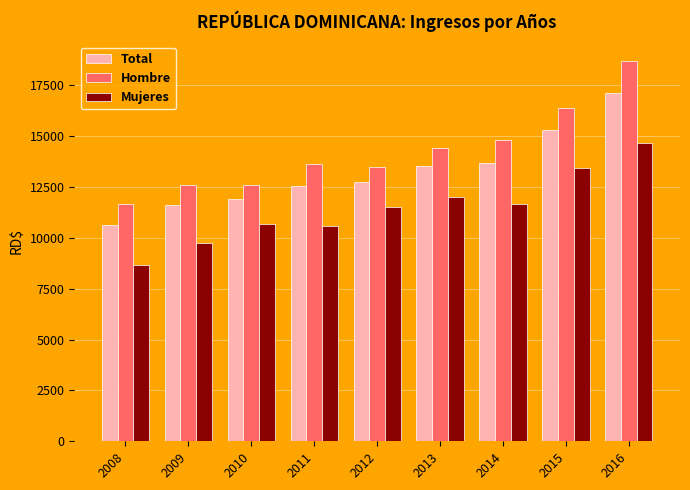

What is the difference between the maximum and minimum values in the Hombre series?

7060.8